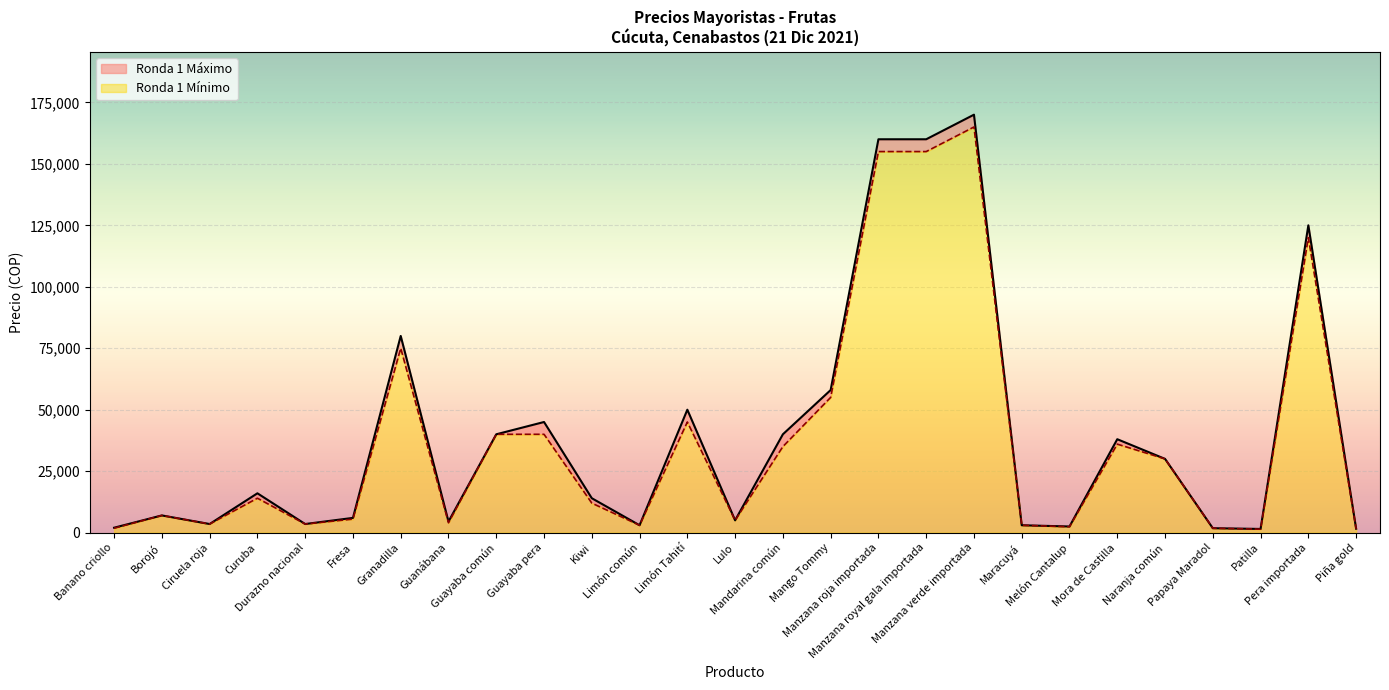

Where does the Ronda 1 Mínimo series first go above 12000?

Curuba